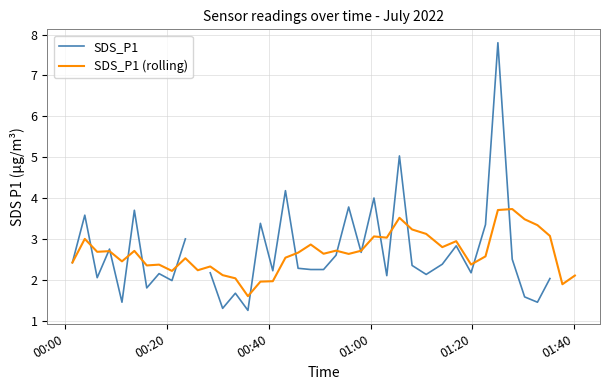

What is the maximum value for SDS_P1 (rolling)?

3.7